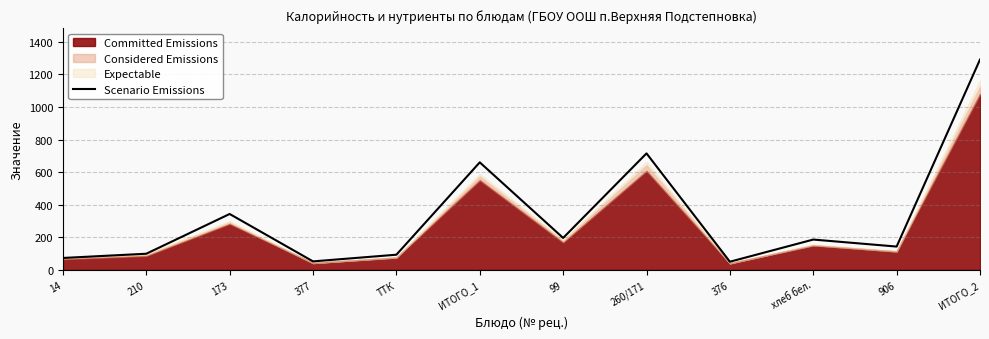

Rank the categories by value from highest to lowest.

ИТОГО_2, 260/171, ИТОГО_1, 173, 99, хлеб бел., 906, 210, ТТК, 14, 377, 376